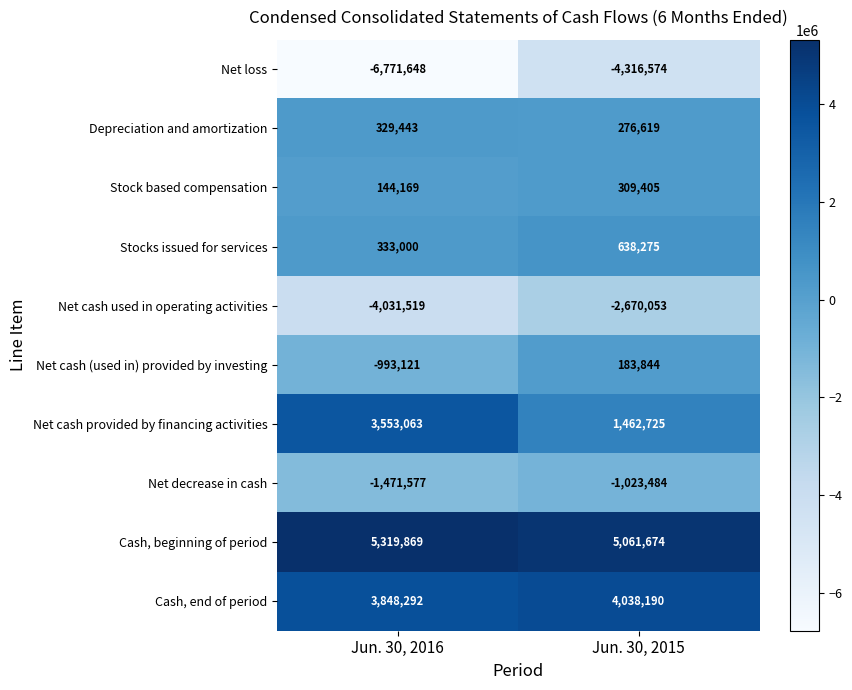

What is the difference between the Cash, beginning of period values at Jun. 30, 2015 and Jun. 30, 2016?

258195